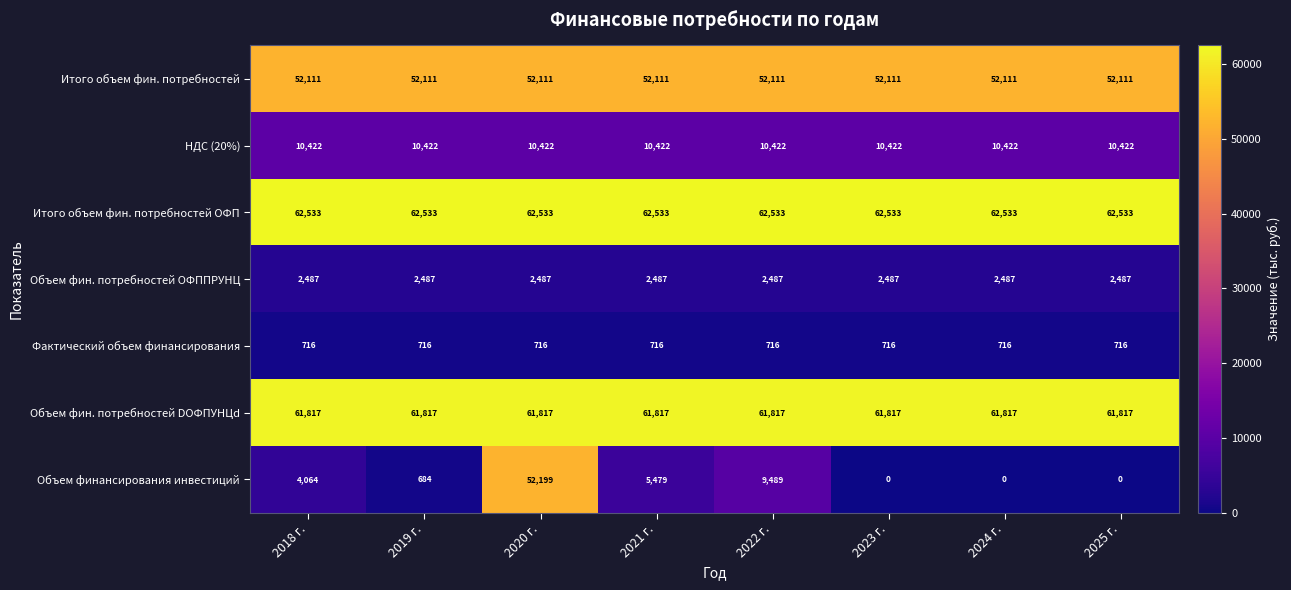

What value does the Объем финансирования инвестиций series have at 2018 г.?

4064